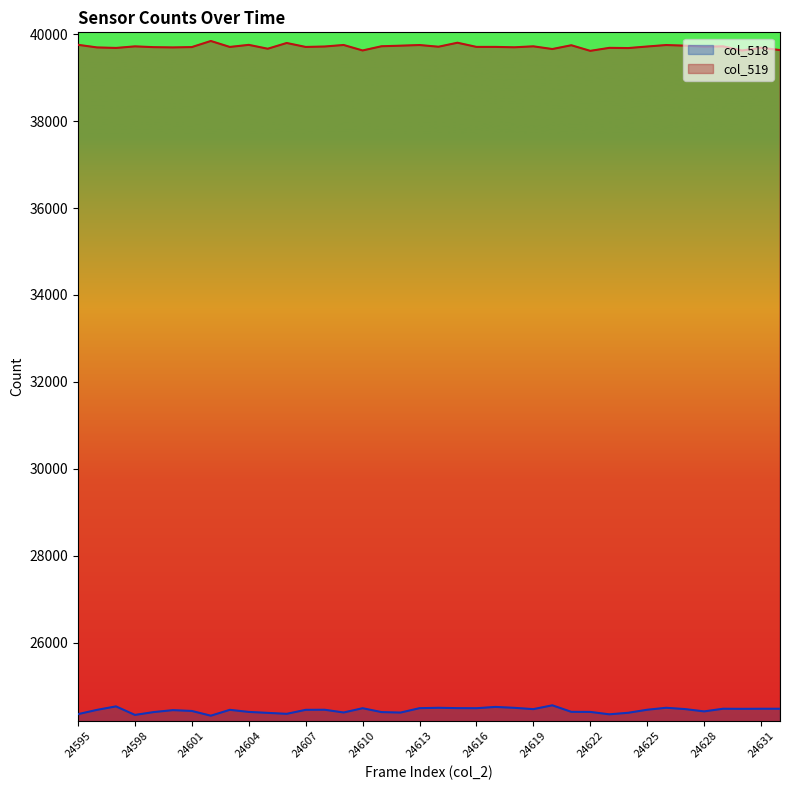

At which category does the chart reach its minimum across all series?

24602